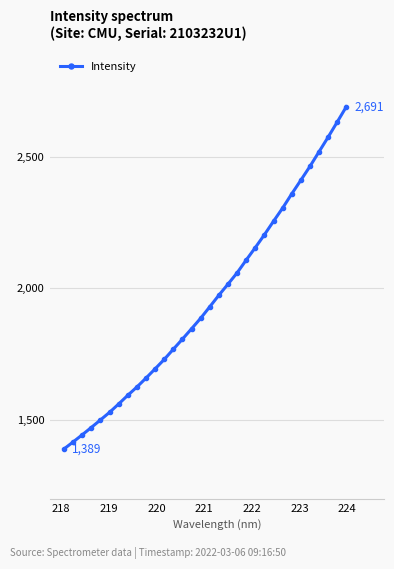

What is the difference between the maximum and minimum values?

1302.4